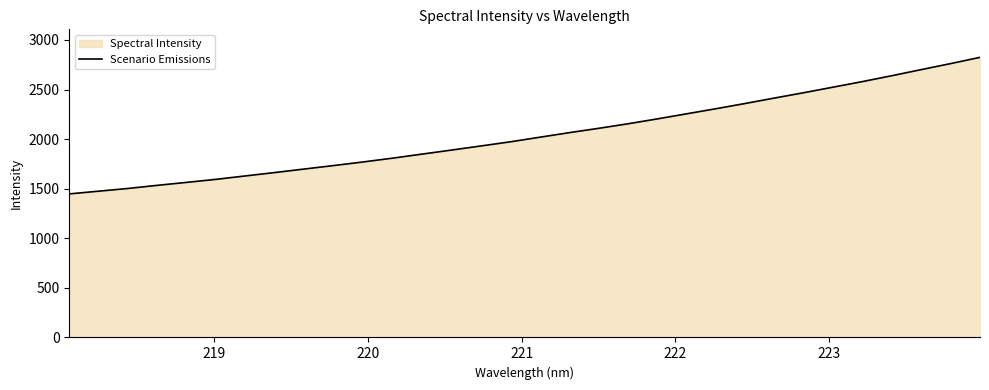

What is the greatest value displayed?

2824.8